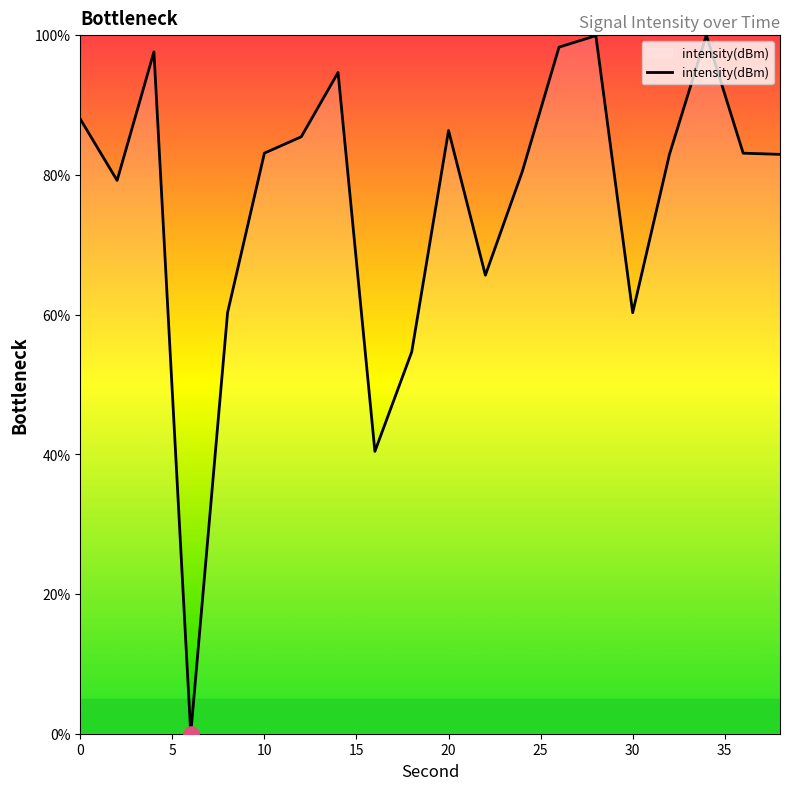

What is the difference between the maximum and minimum values?

100.0